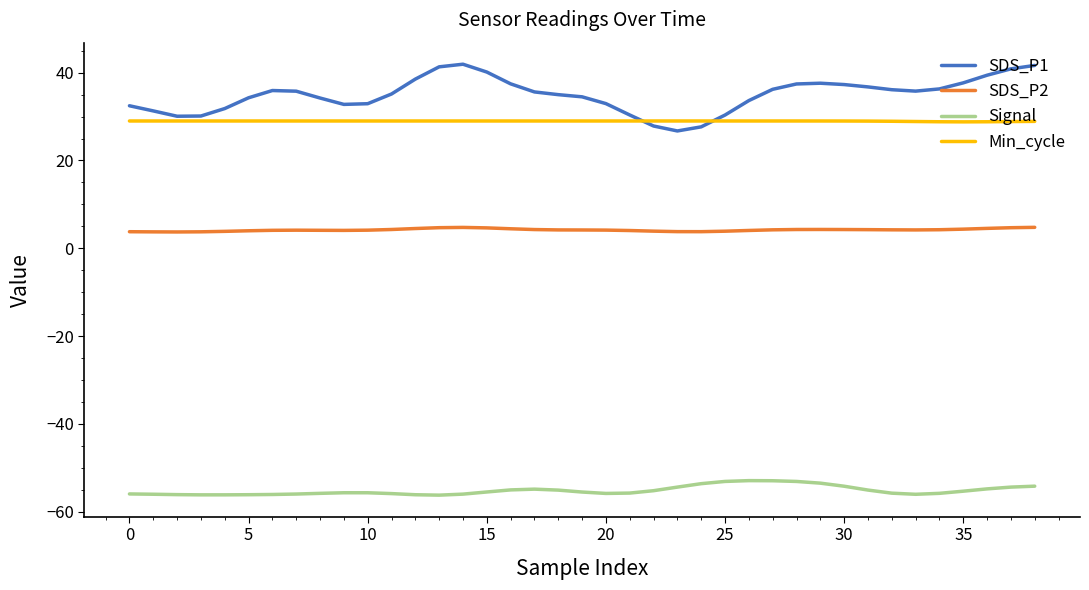

What is the smallest value displayed?

-56.2